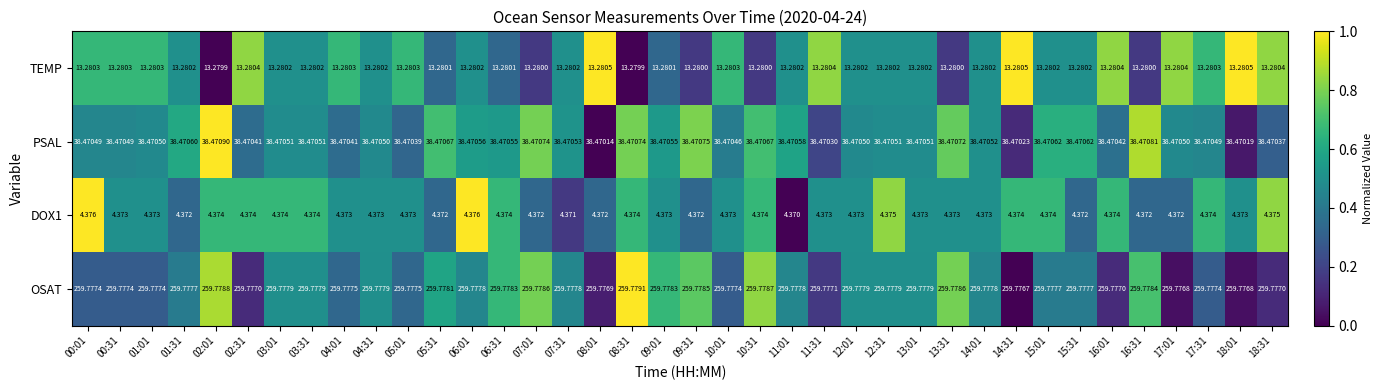

Is the value of DOX1 at 09:01 greater than the value of PSAL at 03:31?

No